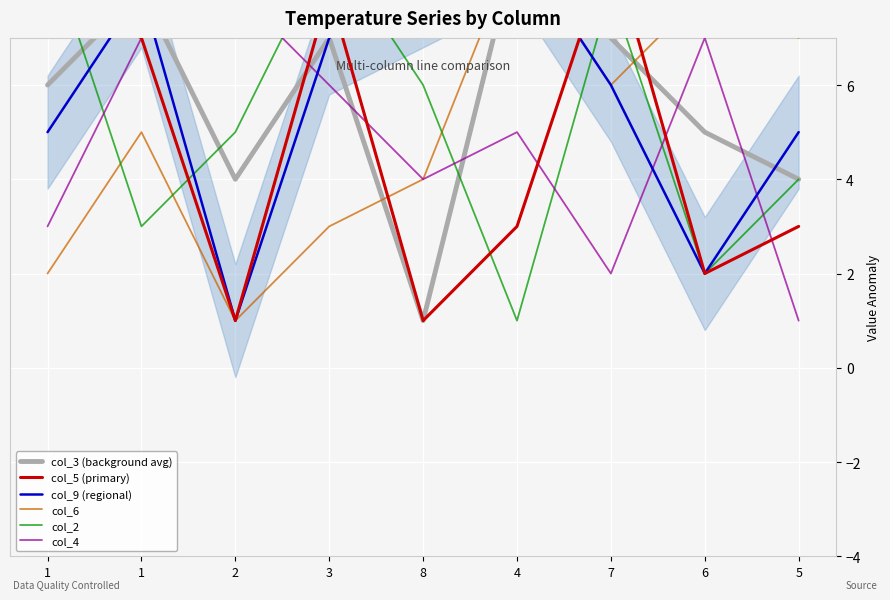

Rank the series by their maximum value, from highest to lowest.

col_3 (background avg), col_5 (primary), col_9 (regional), col_6, col_2, col_4